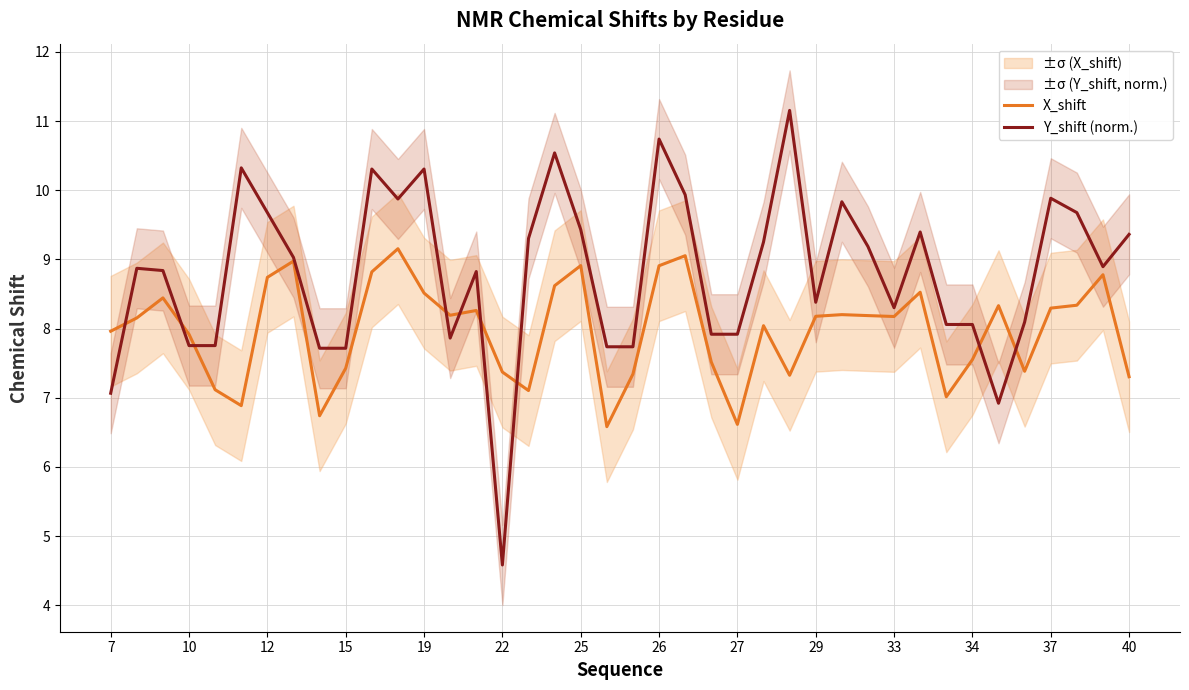

True or false: Y_shift (norm.) has a value of 15.9 at 10.

False